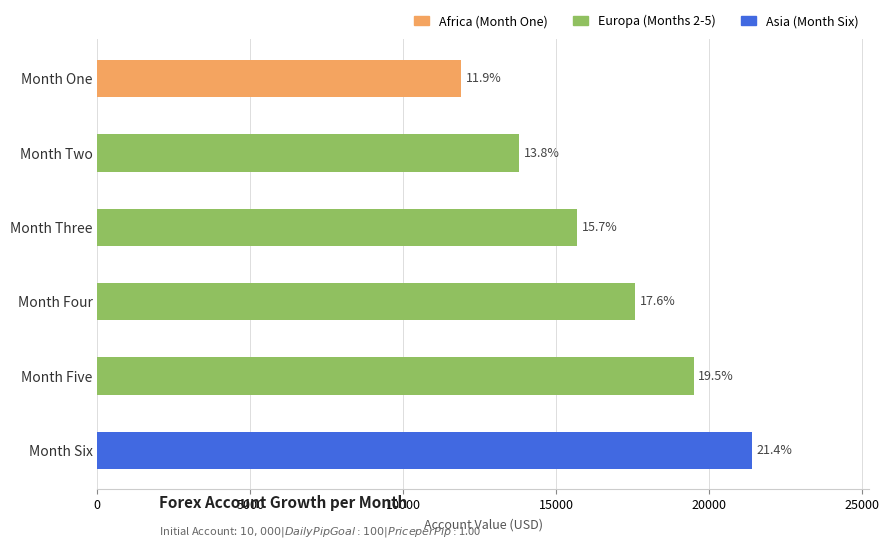

How many bars are there in total?

6